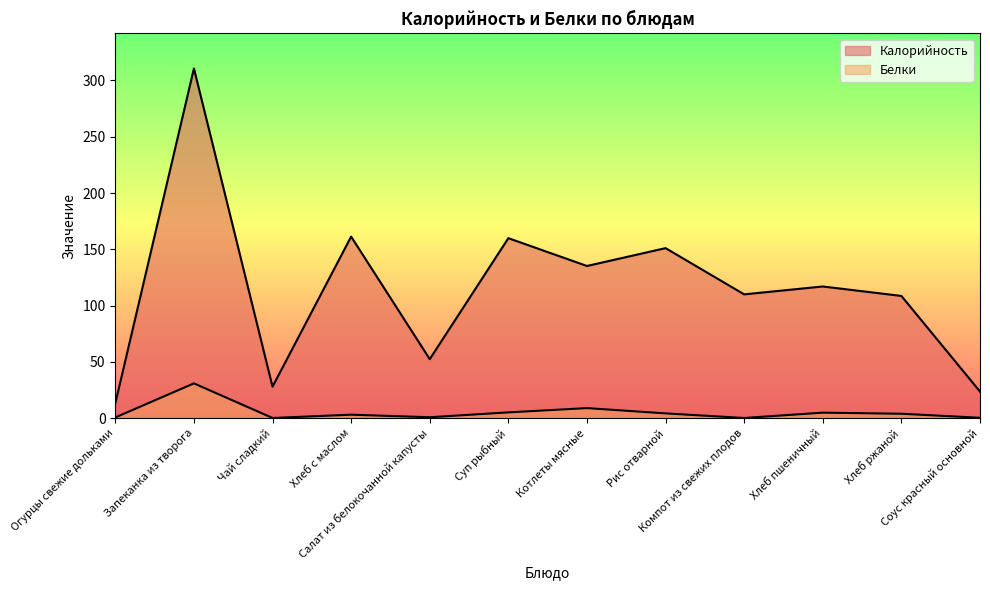

Reading left to right, transcribe all the data shown in this chart.

Калорийность: 13.2	310.7	28.0	161.3	52.4	159.9	135.2	151.1	110.0	117.0	108.6	23.7
Белки: 0.7	30.9	0.2	3.1	0.8	5.2	9.0	4.3	0.2	4.9	4.0	0.4